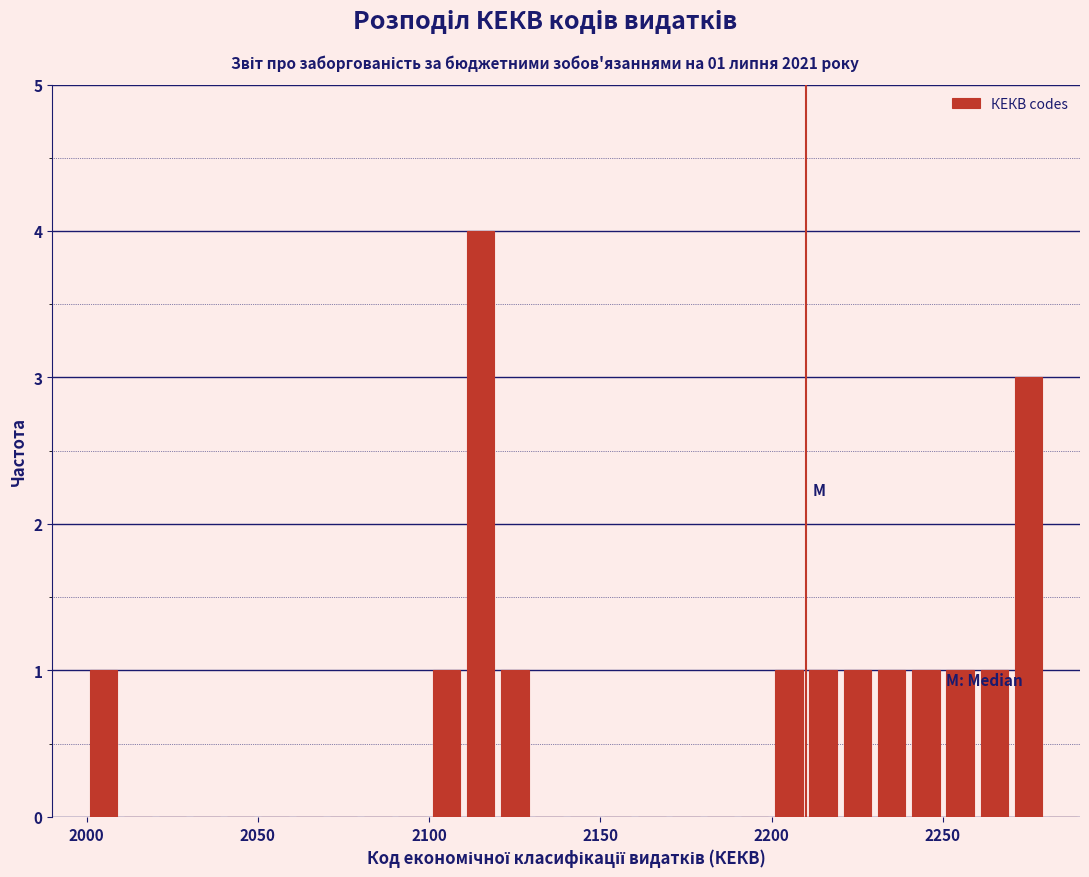

Read against the x-axis, roughly where is the centre of the tallest bar?

2115